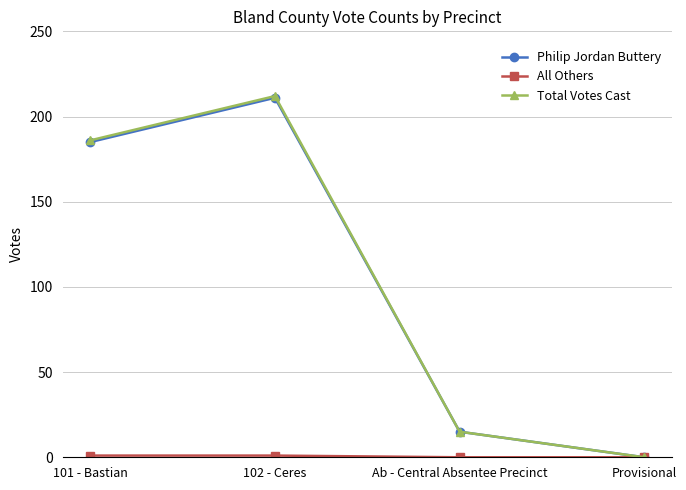

List the labels in order of Philip Jordan Buttery value, largest first.

102 - Ceres, 101 - Bastian, Ab - Central Absentee Precinct, Provisional